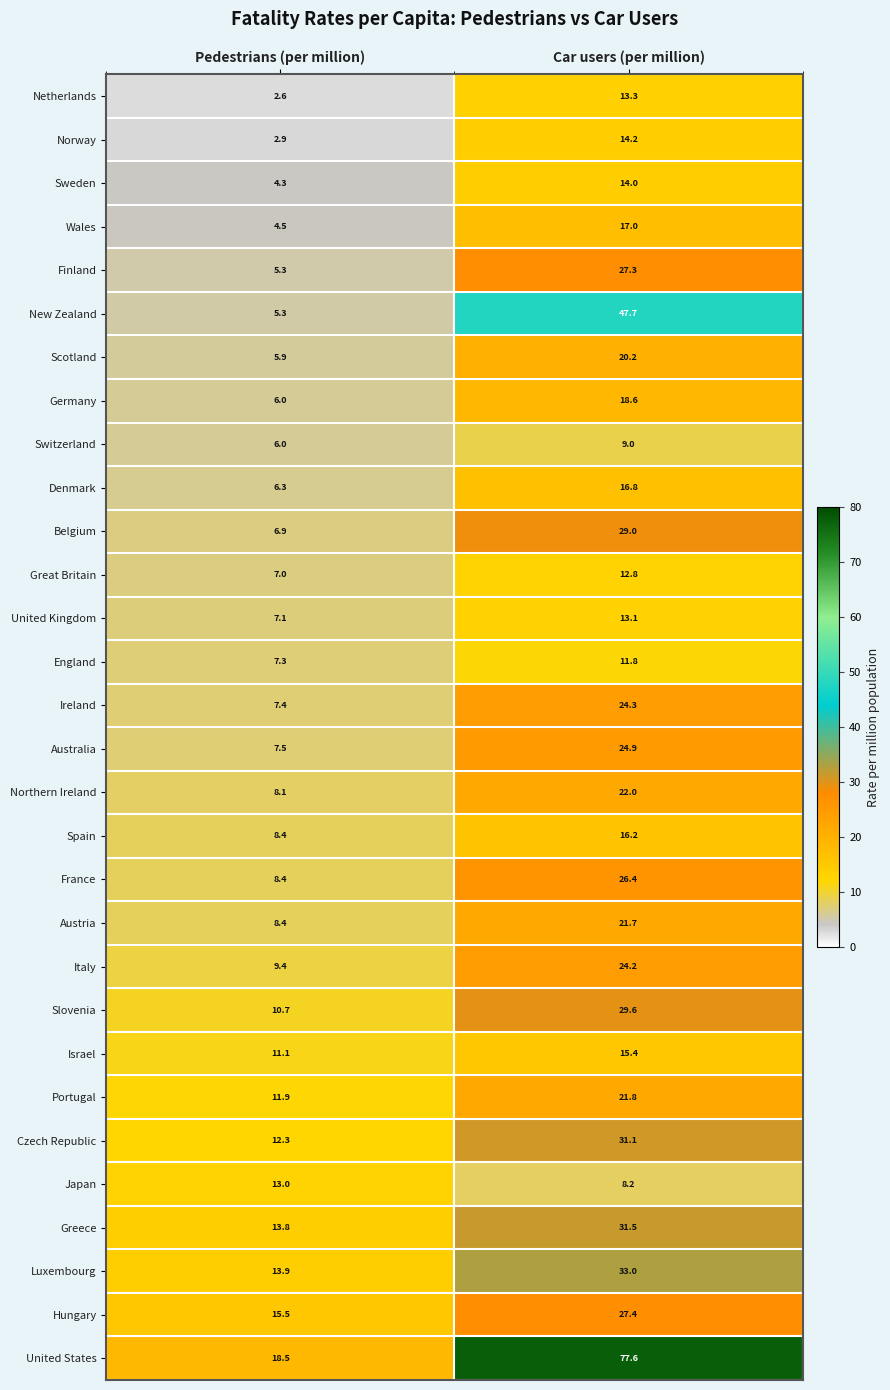

The value of Luxembourg at Pedestrians (per million) is 8.3. True or false?

False